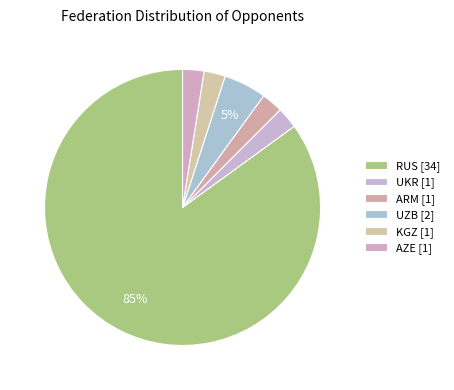

How many segments does this pie chart have?

6